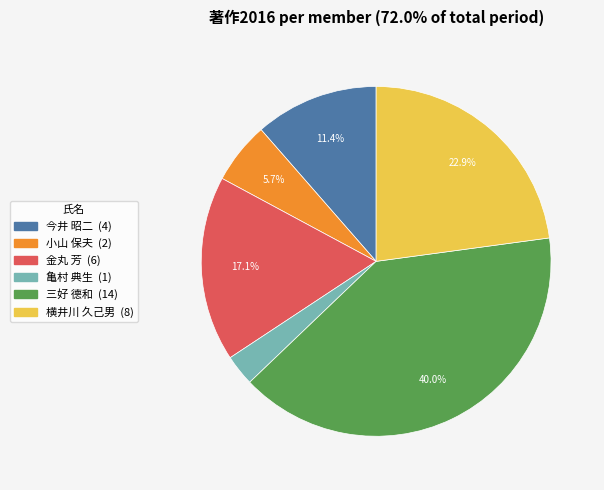

How many segments does this pie chart have?

6